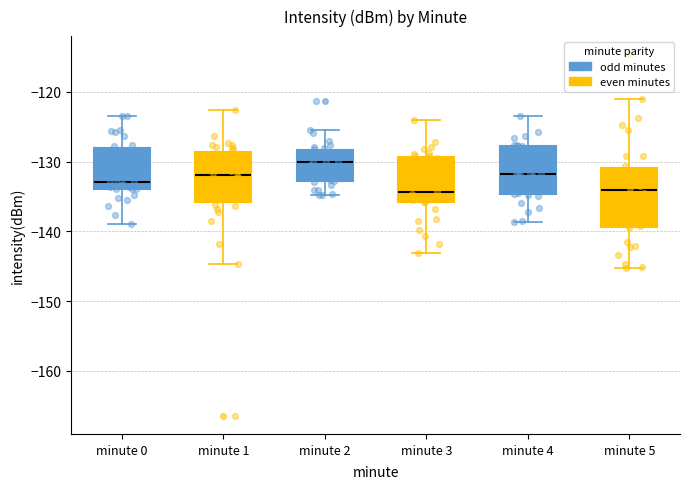

Reading left to right, transcribe this box plot: for each box, give where its median line is, the range the box spans, and where its two whiskers end, as read against the y-axis. The values are not printed on the chart, so give them approximately, as read against the axis.

minute 0: median -133, box -134 to -128, whiskers -139 to -123
minute 1: median -132, box -136 to -129, whiskers -145 to -123
minute 2: median -130, box -133 to -128, whiskers -135 to -125
minute 3: median -134, box -136 to -129, whiskers -143 to -124
minute 4: median -132, box -135 to -128, whiskers -139 to -124
minute 5: median -134, box -139 to -131, whiskers -145 to -121